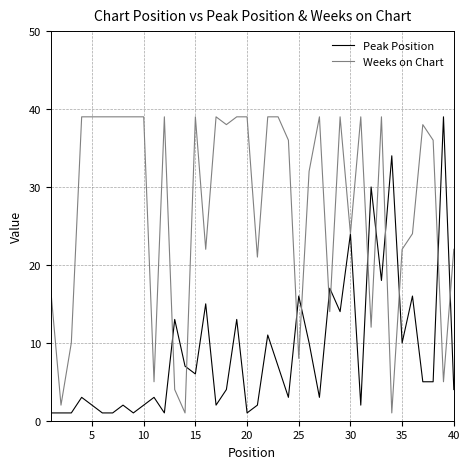

How many series are shown in this chart?

2